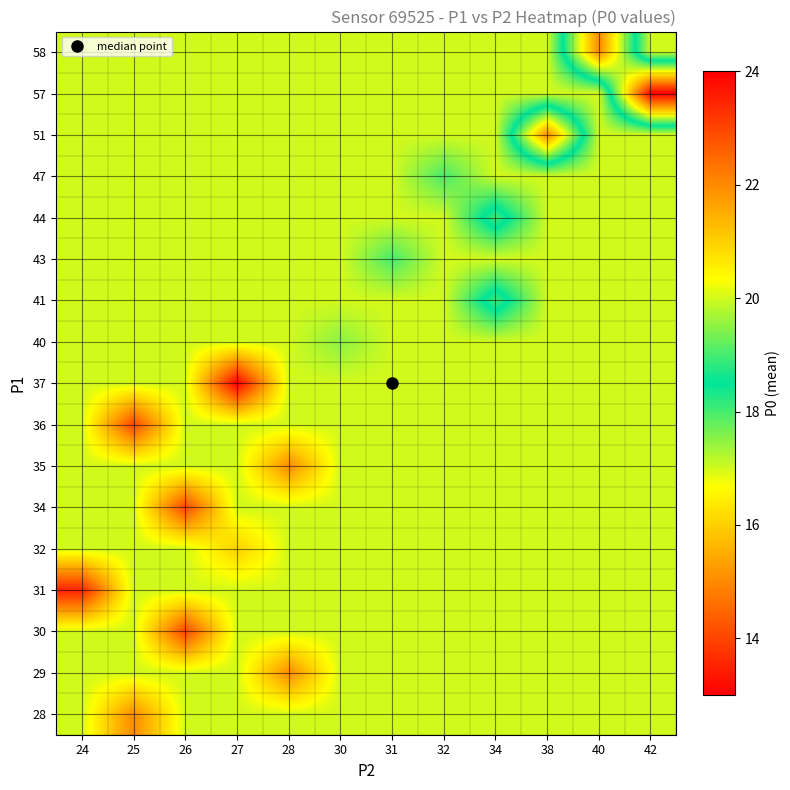

What is the total value across all series at 27?

284.0